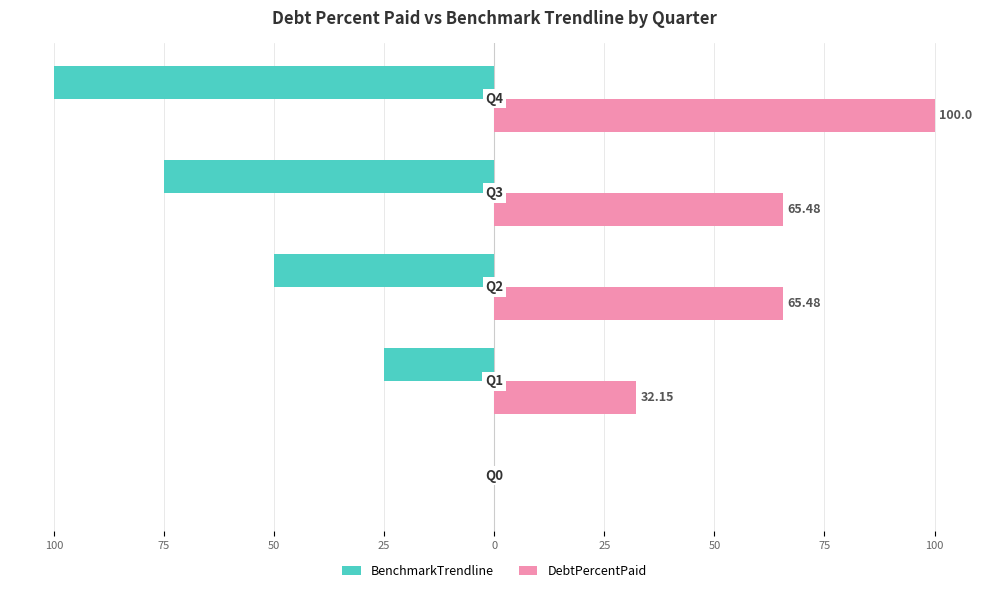

What are all the series names shown in the legend?

BenchmarkTrendline, DebtPercentPaid